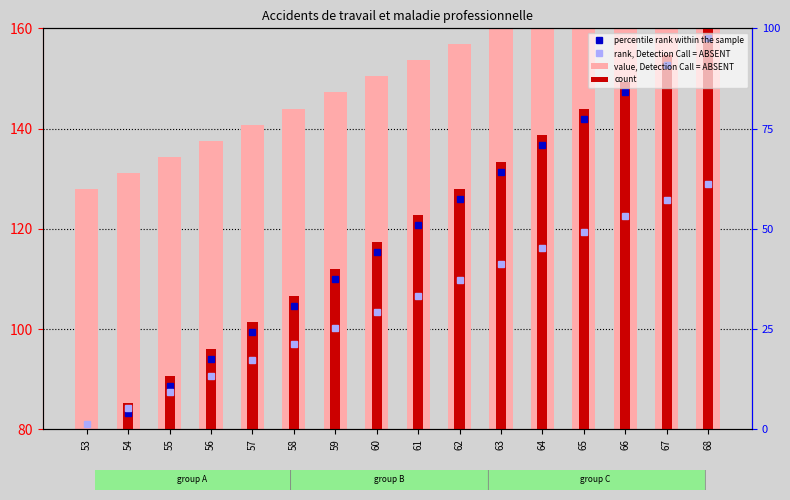

Reading left to right, transcribe all the data shown in this chart.

percentile rank within the sample: 53=78.0	54=83.3	55=88.7	56=94.0	57=99.3	58=104.7	59=110.0	60=115.3	61=120.7	62=126.0	63=131.3	64=136.7	65=142.0	66=147.3	67=152.7	68=158.0
rank, Detection Call = ABSENT: 53=81.0	54=84.2	55=87.4	56=90.6	57=93.8	58=97.0	59=100.2	60=103.4	61=106.6	62=109.8	63=113.0	64=116.2	65=119.4	66=122.6	67=125.8	68=129.0
value, Detection Call = ABSENT: 53=48.0	54=51.2	55=54.4	56=57.6	57=60.8	58=64.0	59=67.2	60=70.4	61=73.6	62=76.8	63=80.0	64=83.2	65=86.4	66=89.6	67=92.8	68=96.0
count: 53=0.0	54=5.3	55=10.7	56=16.0	57=21.3	58=26.7	59=32.0	60=37.3	61=42.7	62=48.0	63=53.3	64=58.7	65=64.0	66=69.3	67=74.7	68=80.0